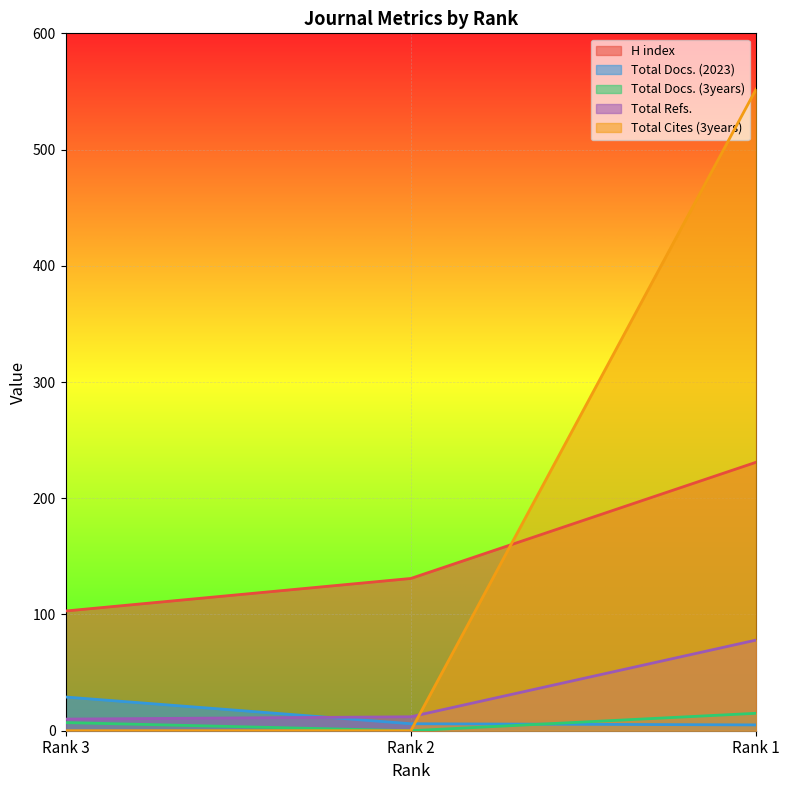

What is the difference between the Total Cites (3years) values at Rank 3 and Rank 1?

552